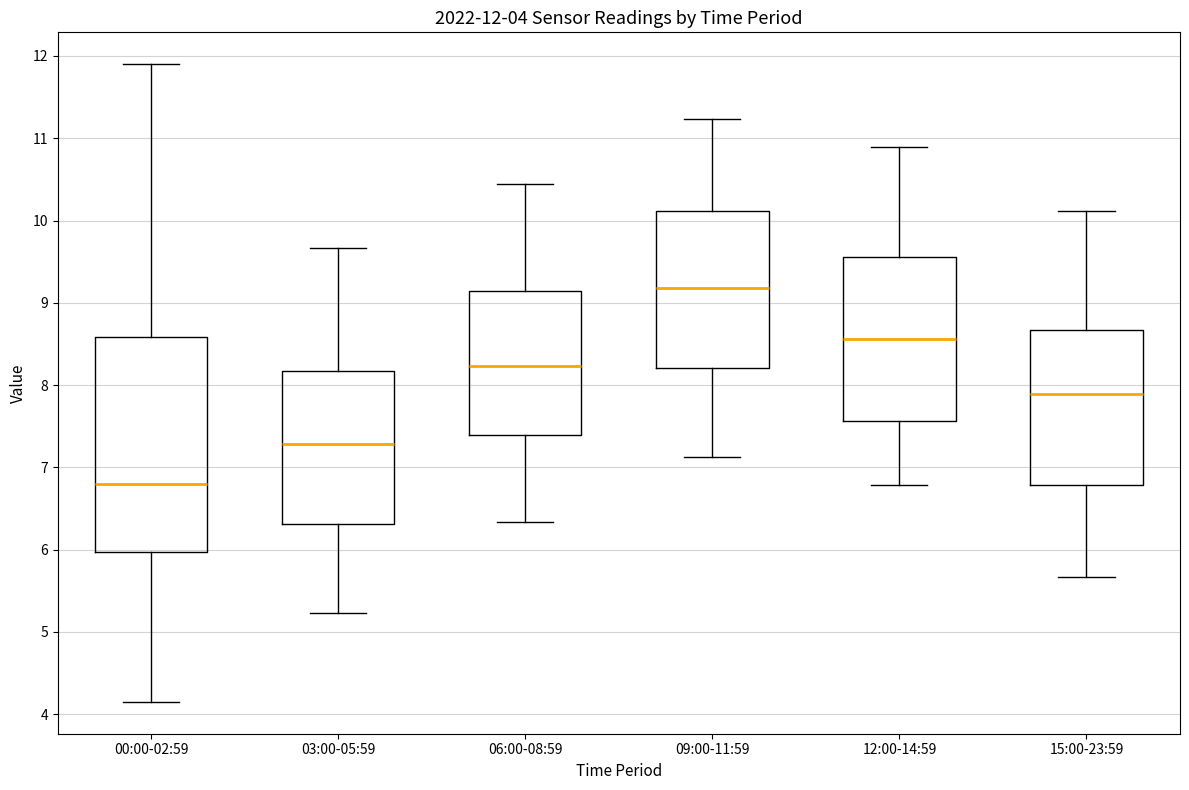

Which box has the lowest median line?

00:00-02:59